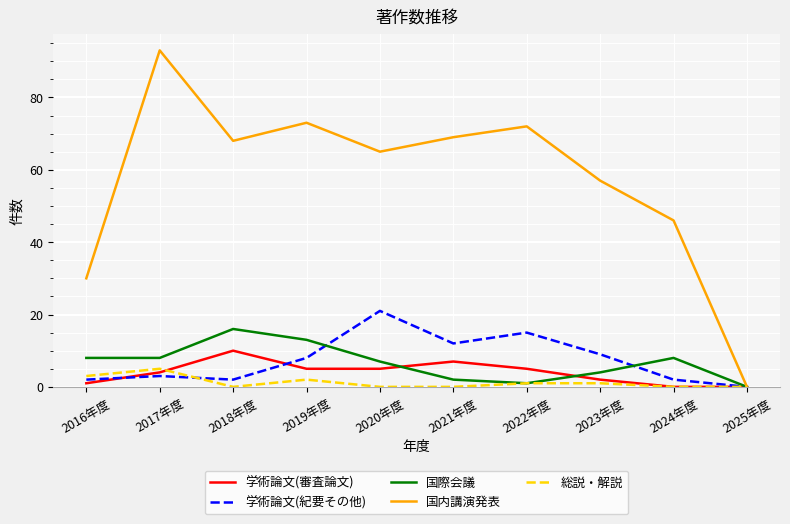

The 学術論文(紀要その他) series shows 4 at 2022年度. True or false?

False